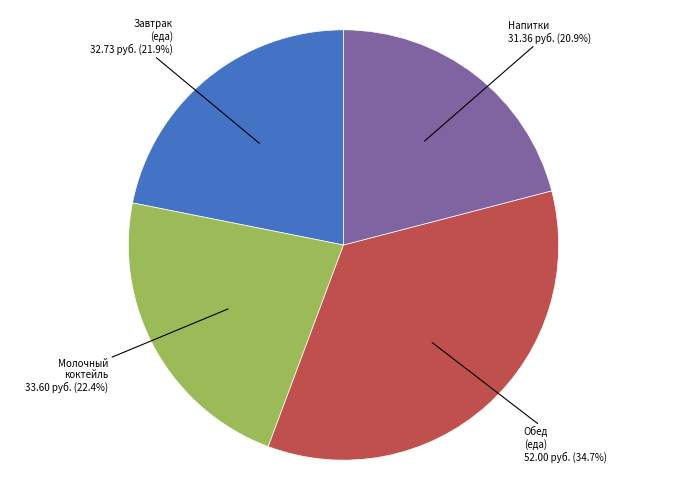

How many slices are in this pie chart?

4